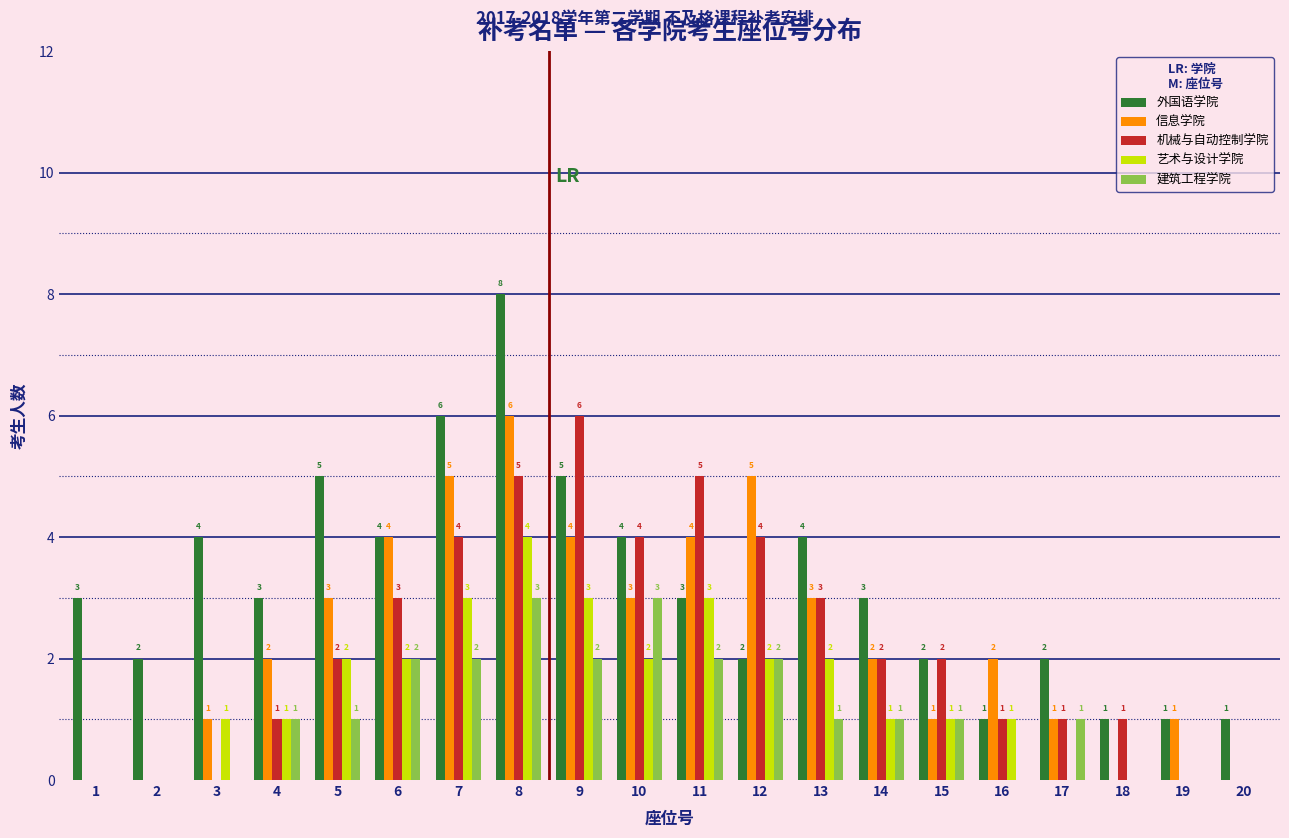

Reading left to right, transcribe all the data shown in this chart.

外国语学院: 1=3	2=2	3=4	4=3	5=5	6=4	7=6	8=8	9=5	10=4	11=3	12=2	13=4	14=3	15=2	16=1	17=2	18=1	19=1	20=1
信息学院: 1=0	2=0	3=1	4=2	5=3	6=4	7=5	8=6	9=4	10=3	11=4	12=5	13=3	14=2	15=1	16=2	17=1	18=0	19=1	20=0
机械与自动控制学院: 1=0	2=0	3=0	4=1	5=2	6=3	7=4	8=5	9=6	10=4	11=5	12=4	13=3	14=2	15=2	16=1	17=1	18=1	19=0	20=0
艺术与设计学院: 1=0	2=0	3=1	4=1	5=2	6=2	7=3	8=4	9=3	10=2	11=3	12=2	13=2	14=1	15=1	16=1	17=0	18=0	19=0	20=0
建筑工程学院: 1=0	2=0	3=0	4=1	5=1	6=2	7=2	8=3	9=2	10=3	11=2	12=2	13=1	14=1	15=1	16=0	17=1	18=0	19=0	20=0